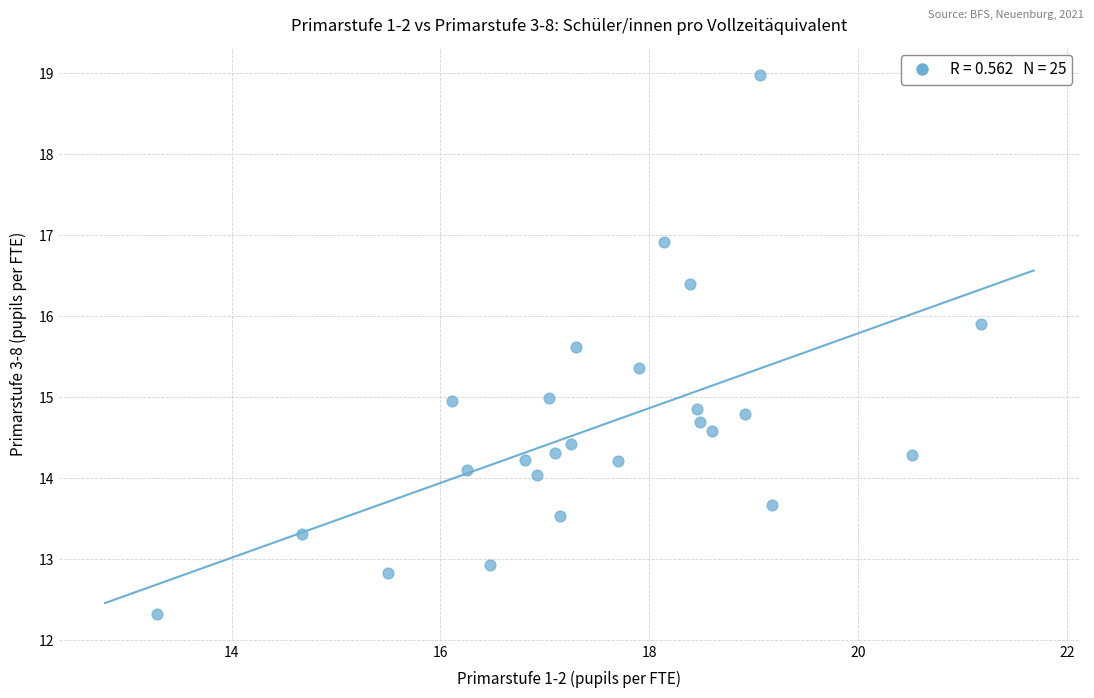

What is the range of X values (max minus min)?

7.9